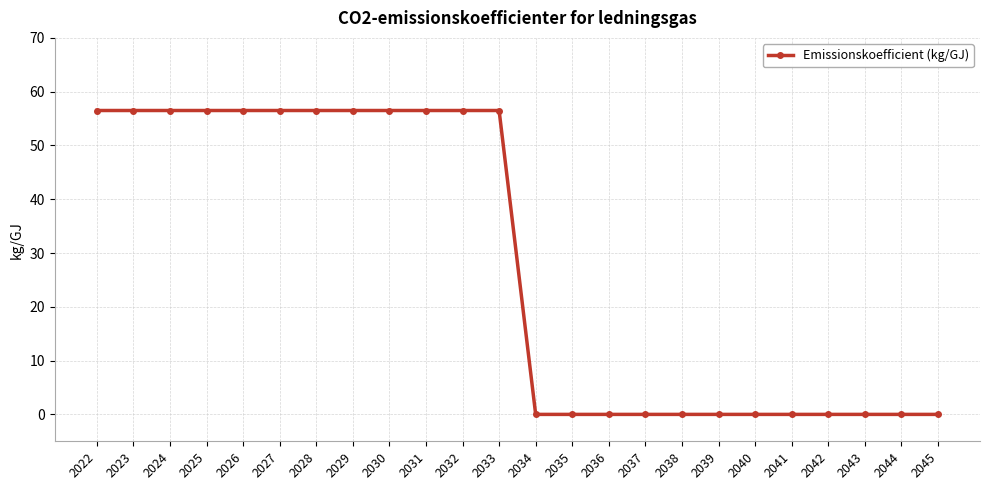

Where does the data first go above 56?

2022